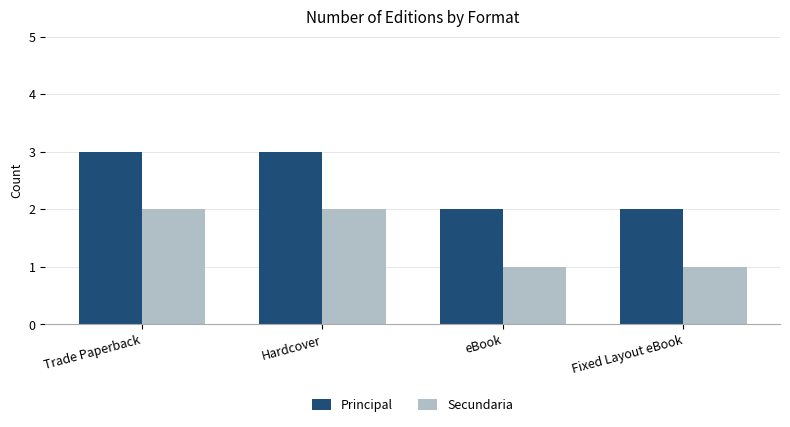

Which series has the largest total across all categories?

Principal